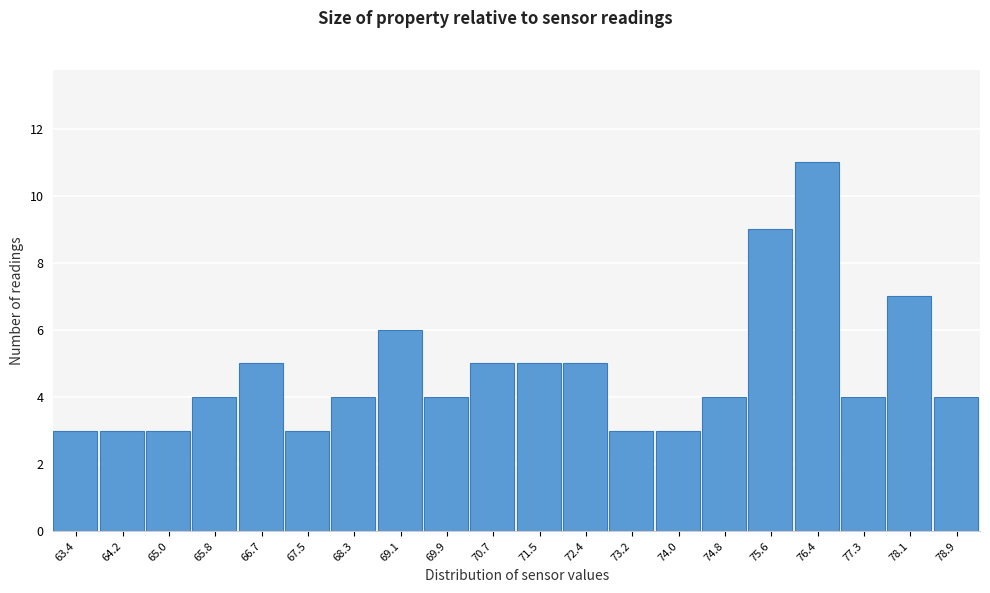

Reading left to right, extract all data points from this chart.

3	3	3	4	5	3	4	6	4	5	5	5	3	3	4	9	11	4	7	4